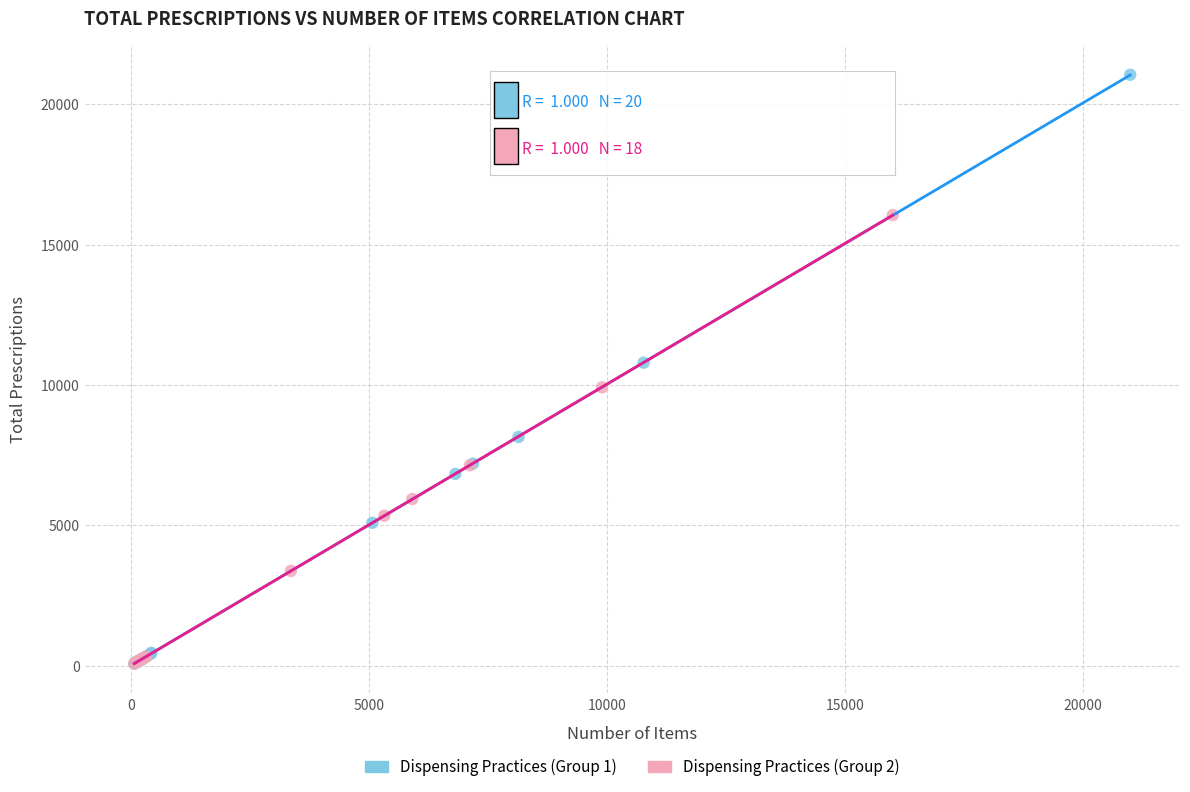

Which series reaches the maximum Y coordinate?

Dispensing Practices (Group 1)